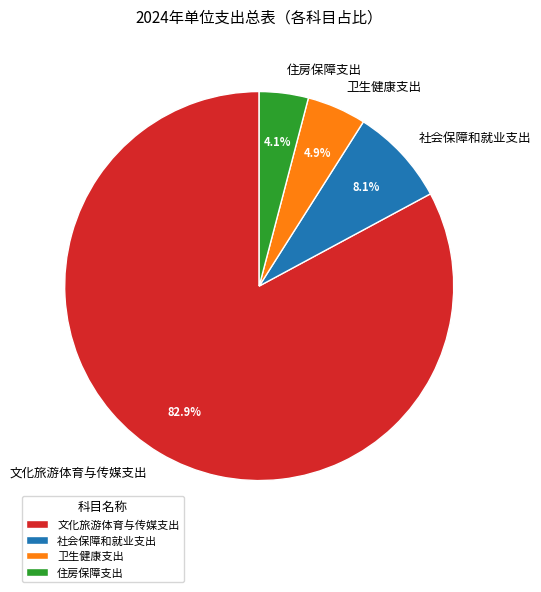

What portion of the pie excludes 社会保障和就业支出?

91.9%